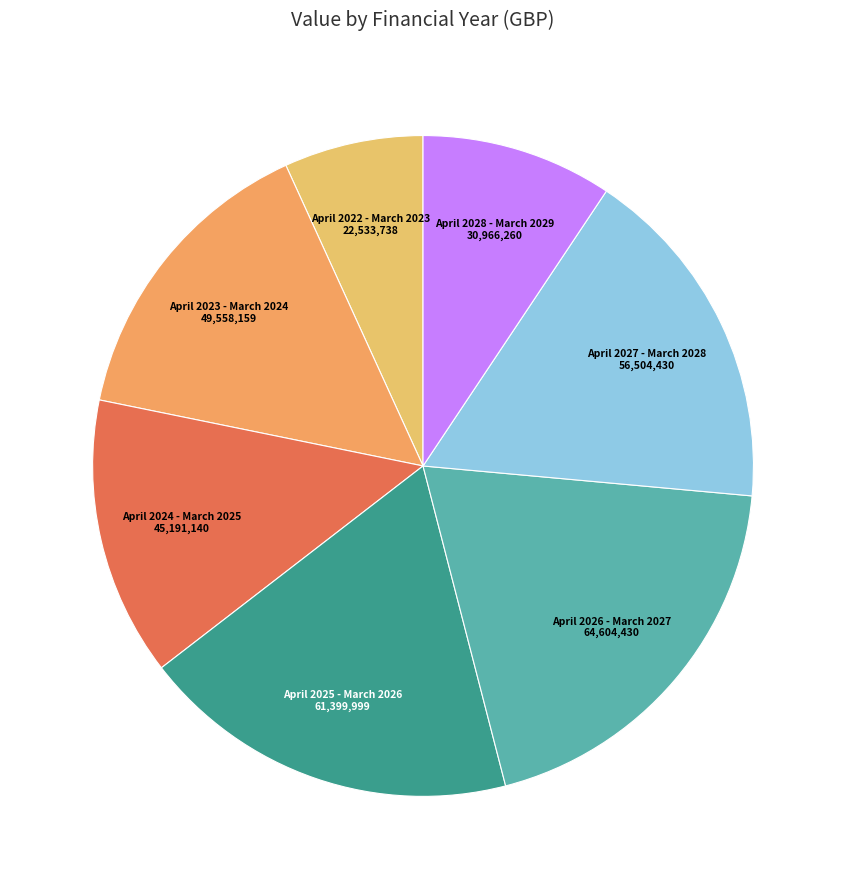

Is it true that April 2027 - March 2028 is 17% of the pie?

True